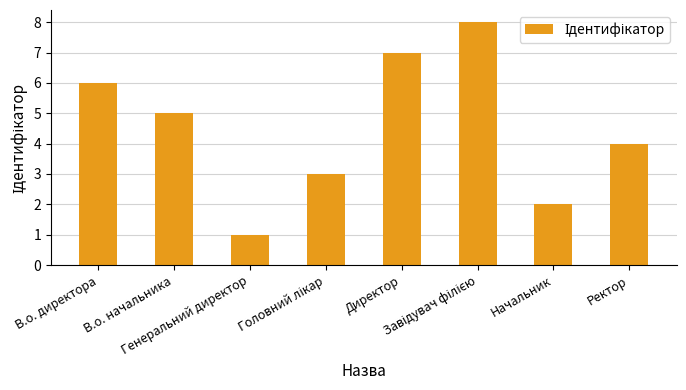

Are the bars grouped side by side (vs. stacked)?

No